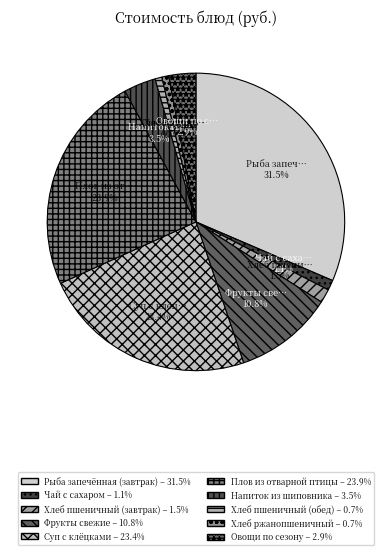

Rank the categories by value from highest to lowest.

Рыба запечённая (завтрак), Плов из отварной птицы, Суп с клёцками, Фрукты свежие, Напиток из шиповника, Овощи по сезону, Хлеб пшеничный (завтрак), Чай с сахаром, Хлеб пшеничный (обед), Хлеб ржанопшеничный